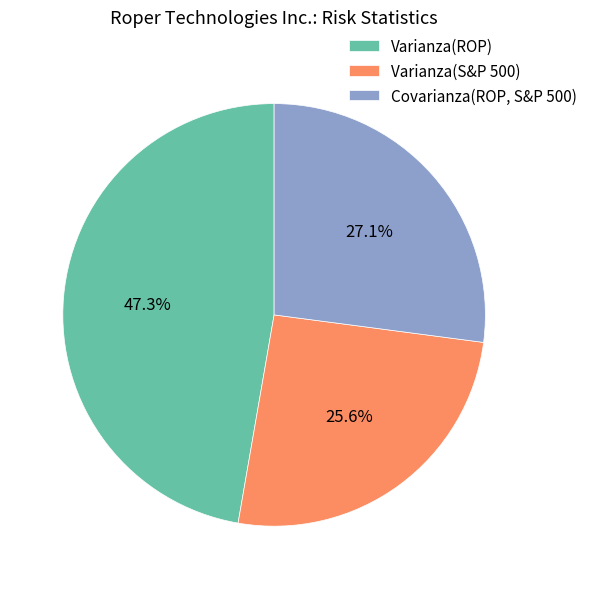

What is the smallest slice in the pie chart?

Varianza(S&P 500)